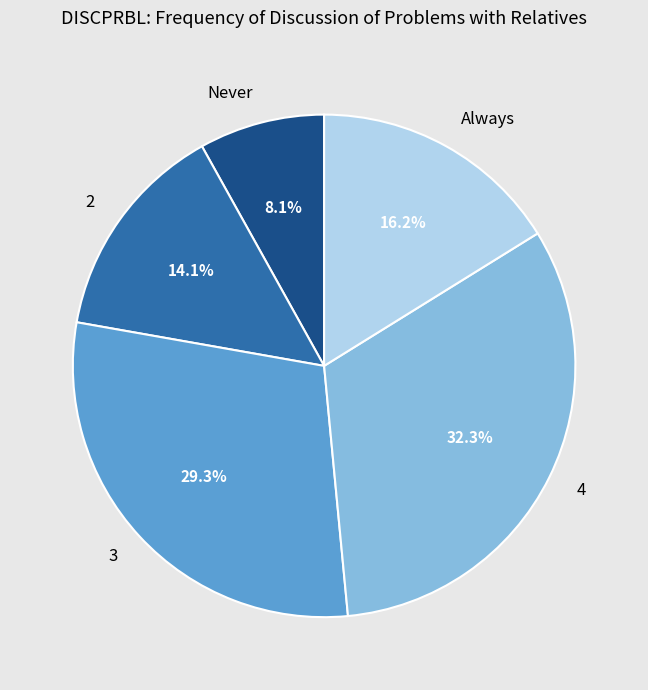

Does 2 represent more than half of the total?

No